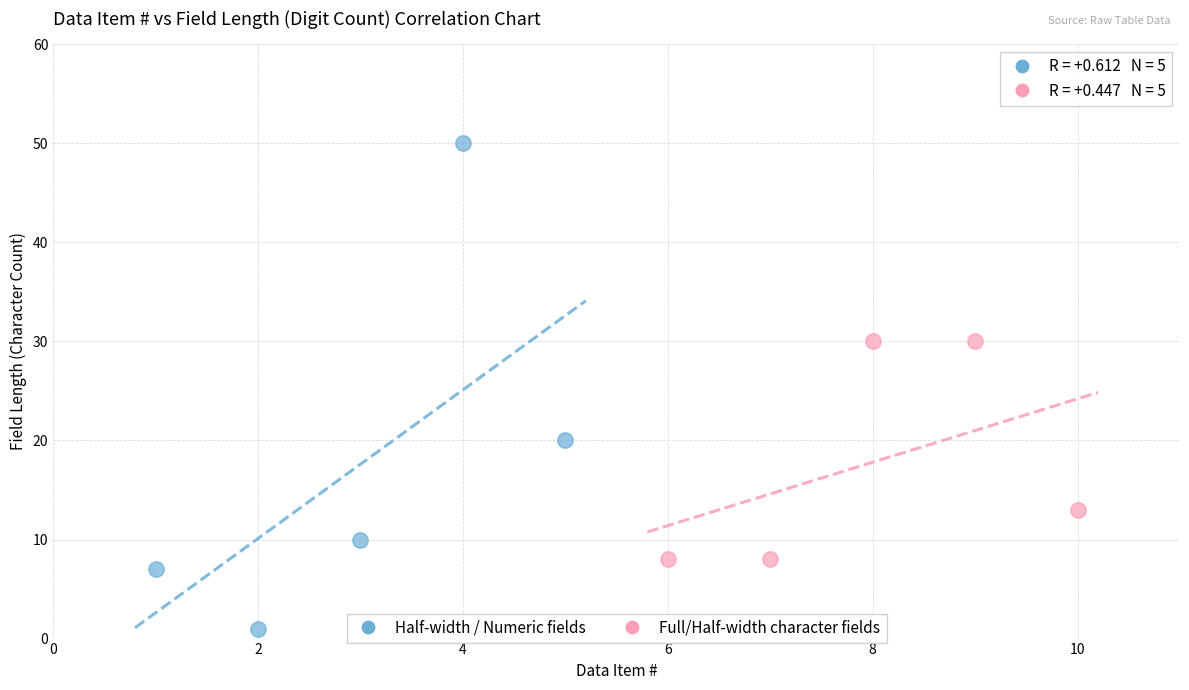

Which series has the widest spread of Y values?

Half-width / Numeric fields